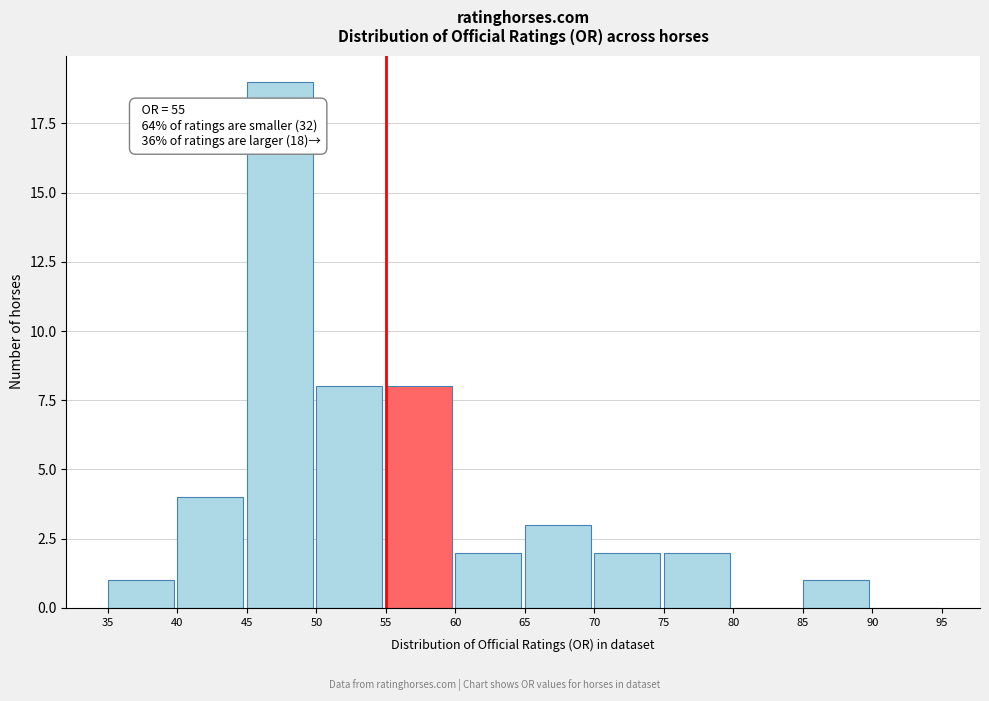

Which range on the x-axis has the tallest bar?

45 to 50